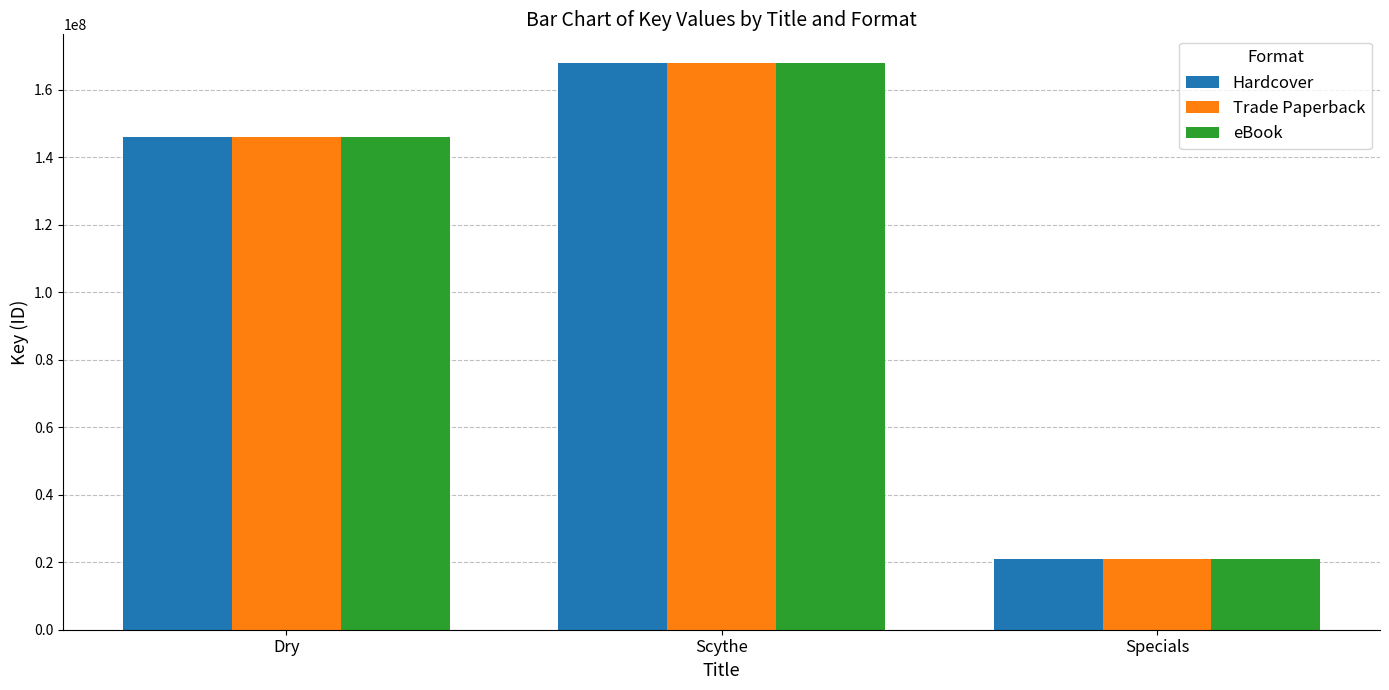

What value does the Hardcover series have at Specials?

20870136